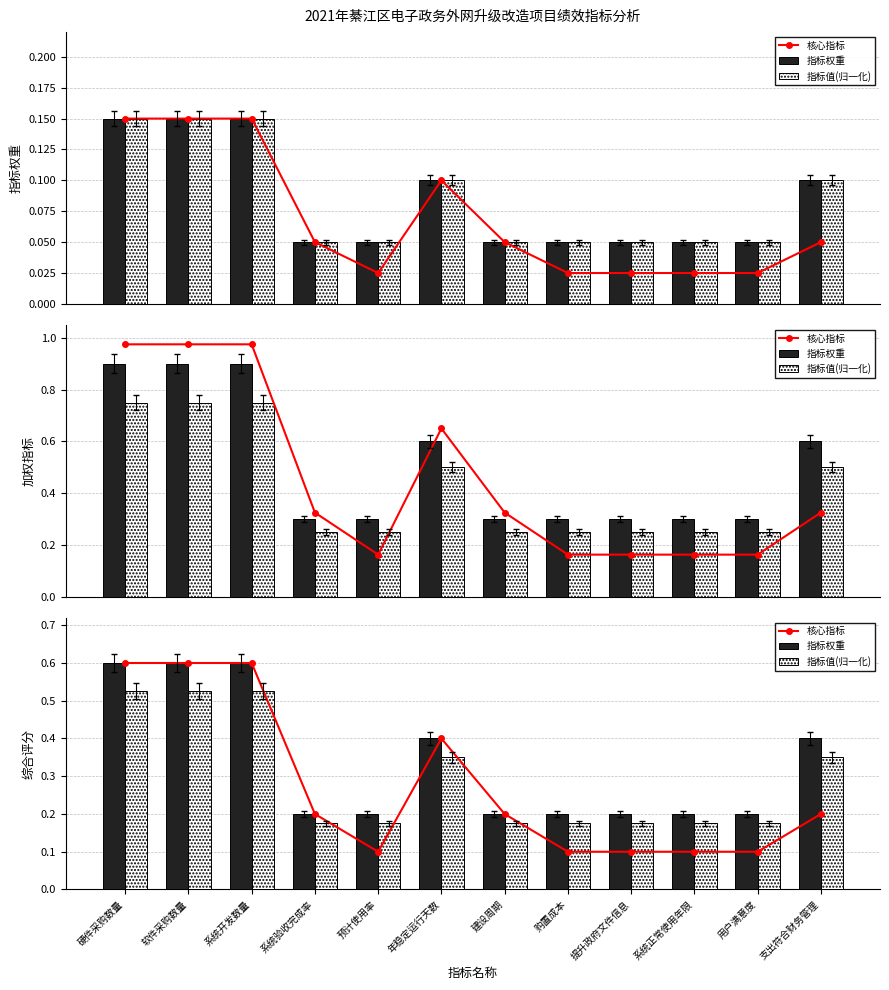

Which label corresponds to the largest value in the chart?

硬件采购数量